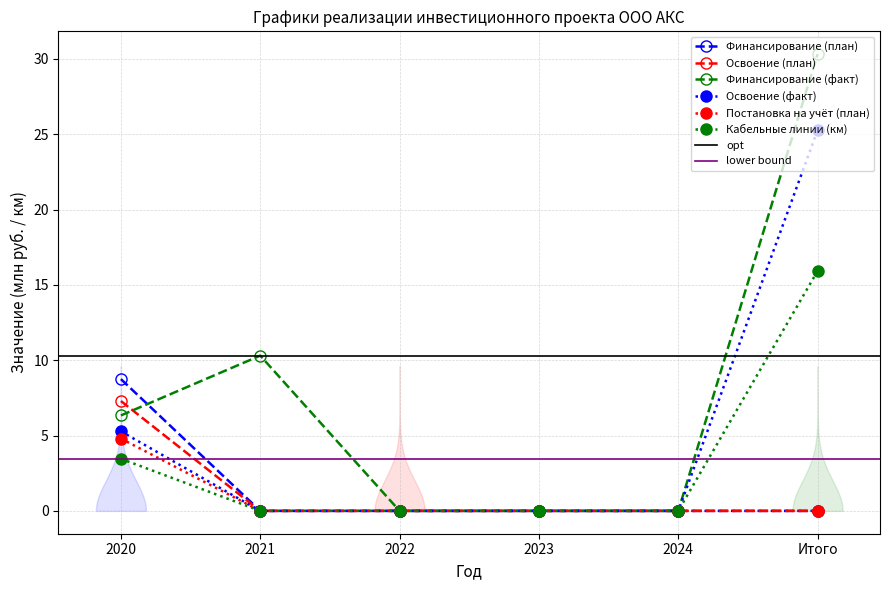

At which label does Финансирование (факт) first exceed 6?

2020